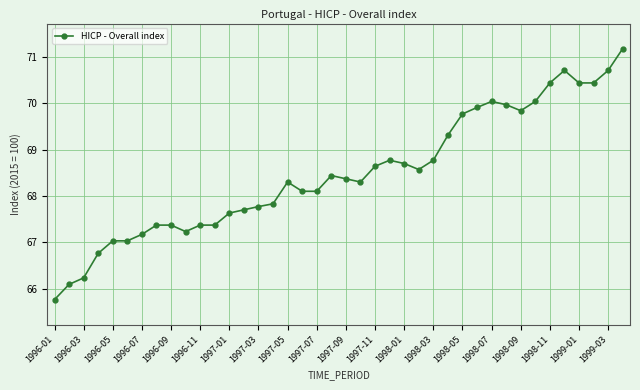

What is the sum of all values?

2739.6